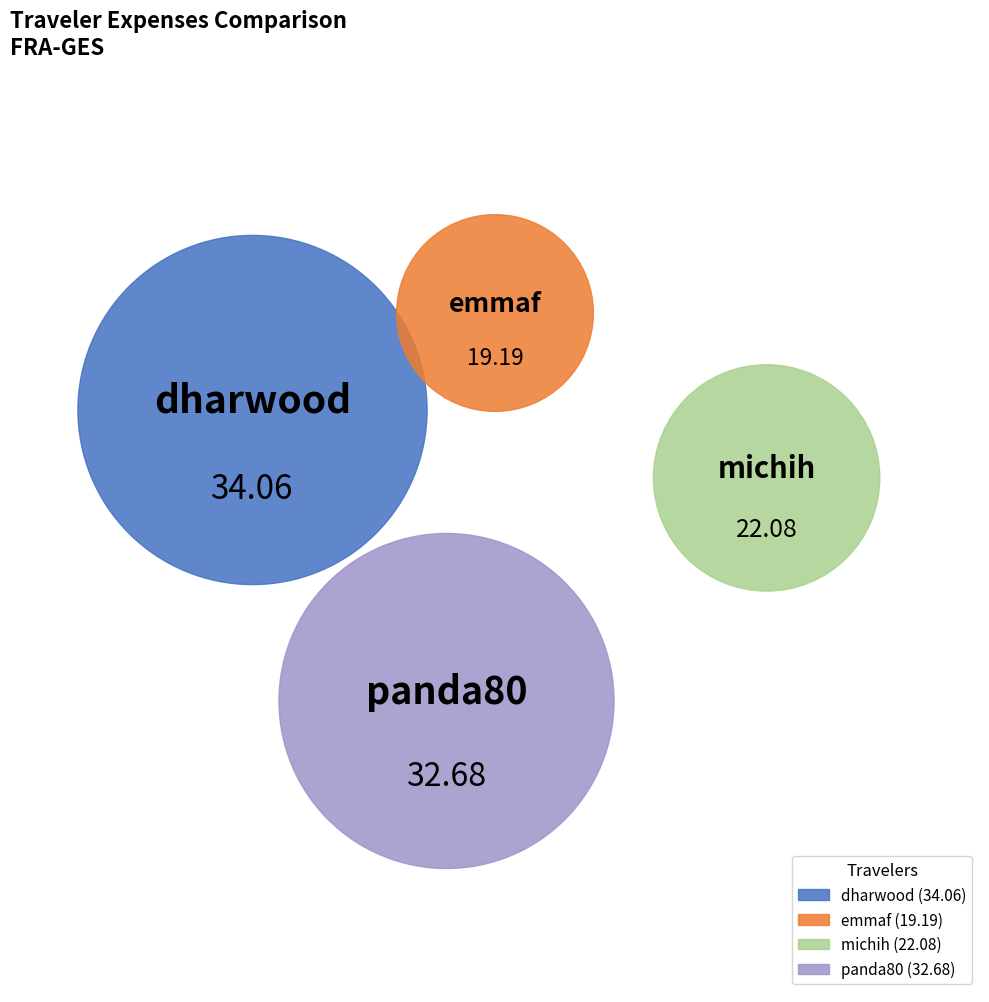

What portion of the pie excludes michih?

79.6%